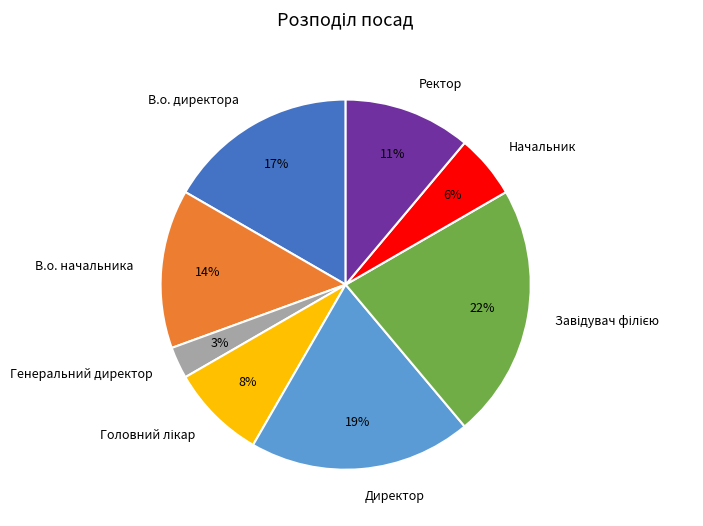

True or false: Директор accounts for 29% of the total.

False